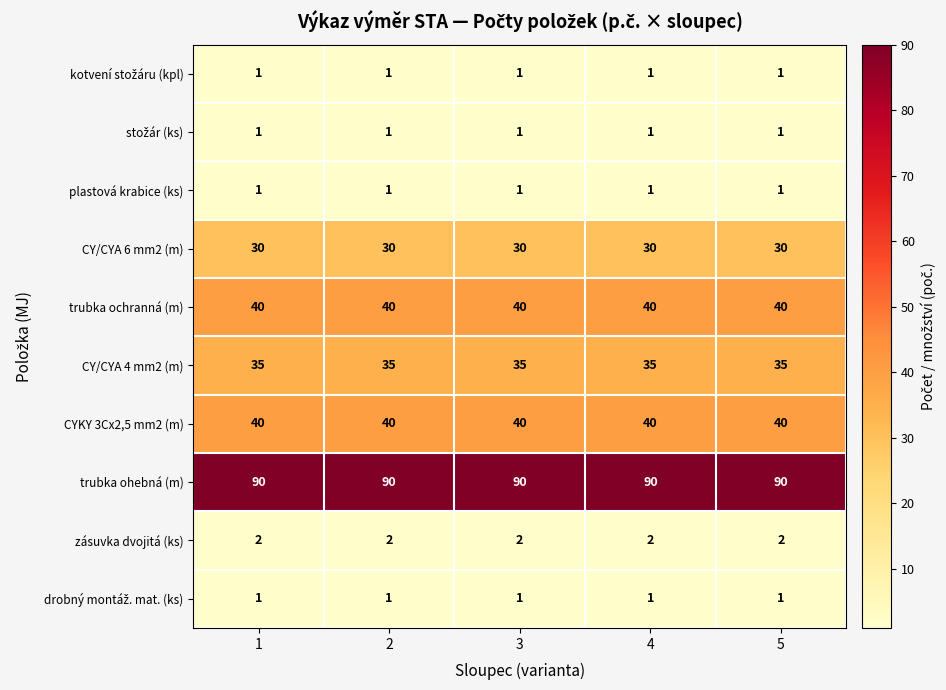

What is the maximum value for CY/CYA 4 mm2 (m)?

35